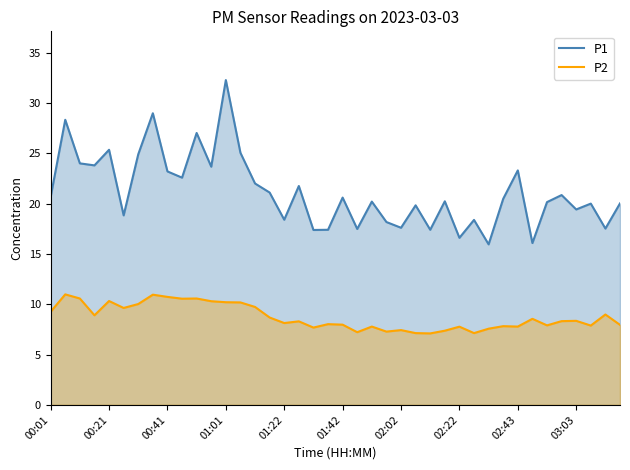

What is the value of the P2 point at the 27th from the left?

7.1